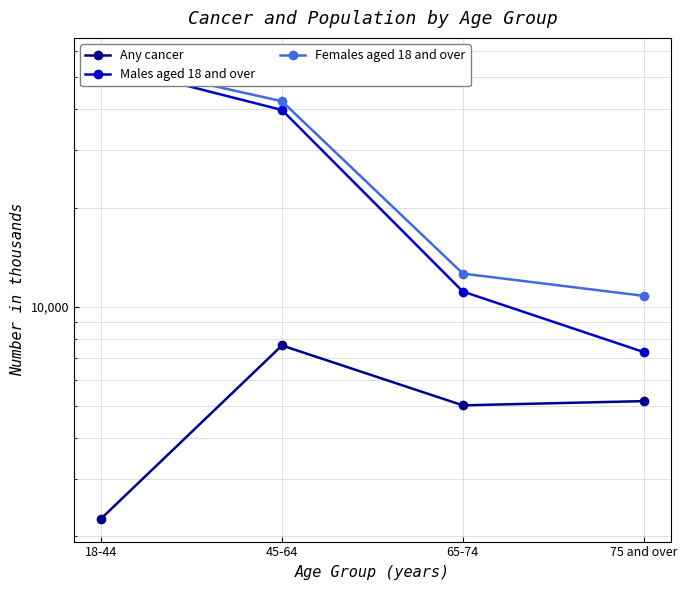

What is the label of the 3rd point from the left?

65-74